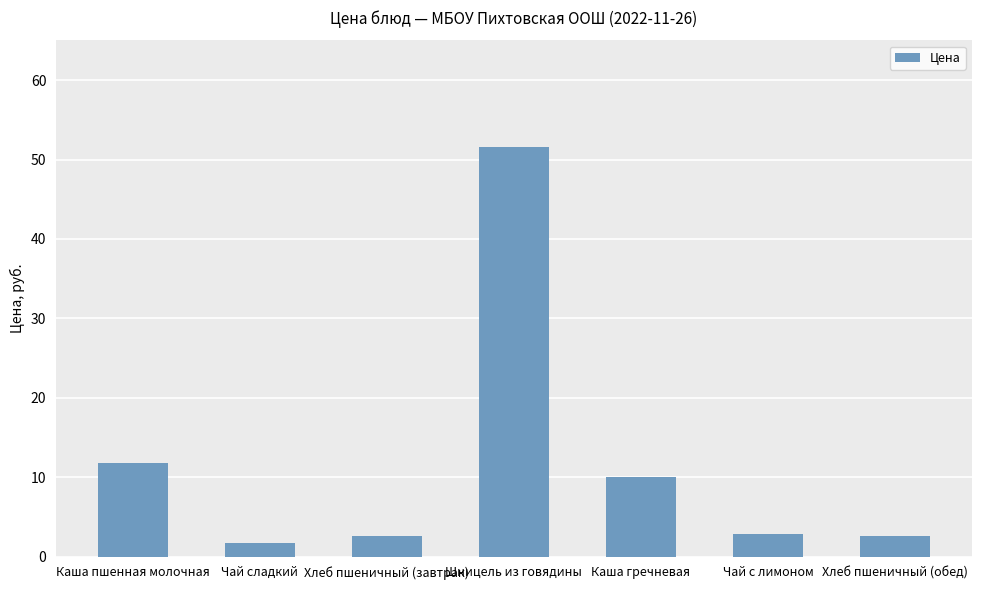

What is the label of the 7th bar from the right?

Каша пшенная молочная